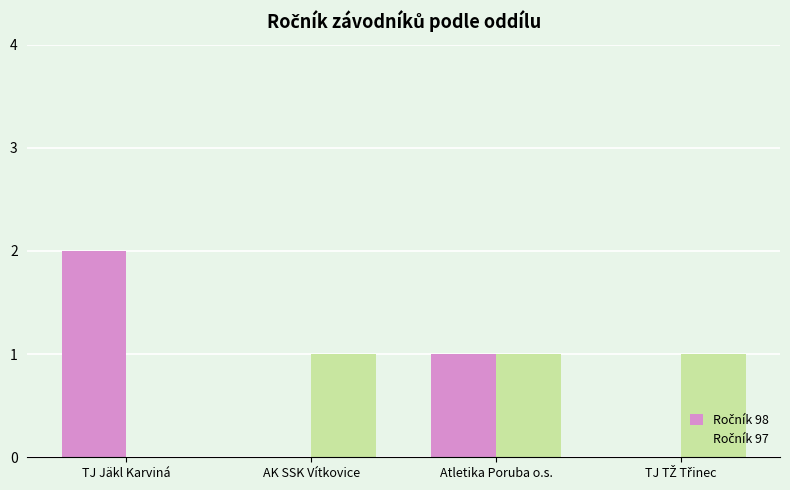

At which category does the chart reach its peak across all series?

TJ Jäkl Karviná